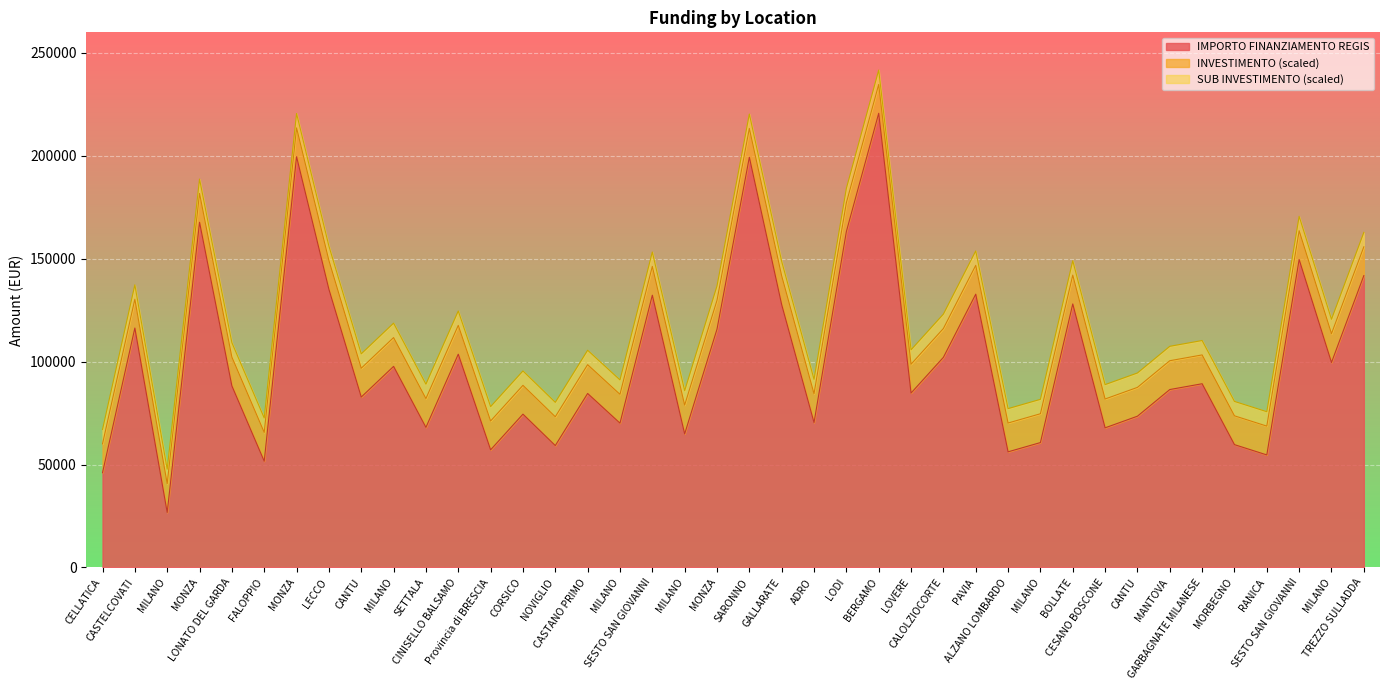

At which category is the sum across all series the highest?

BERGAMO